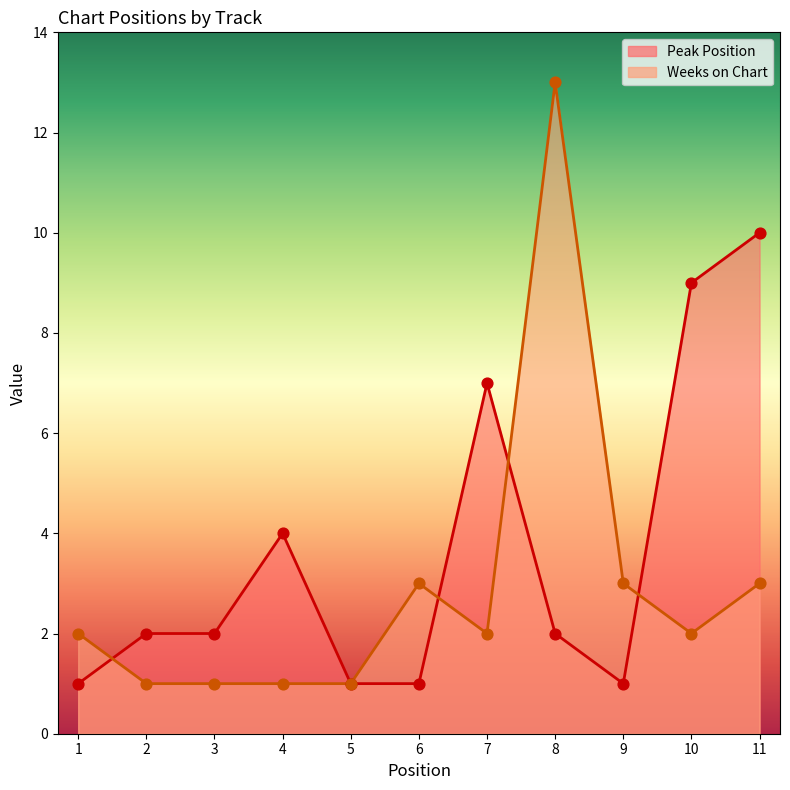

At how many categories does at least one series exceed 1?

10